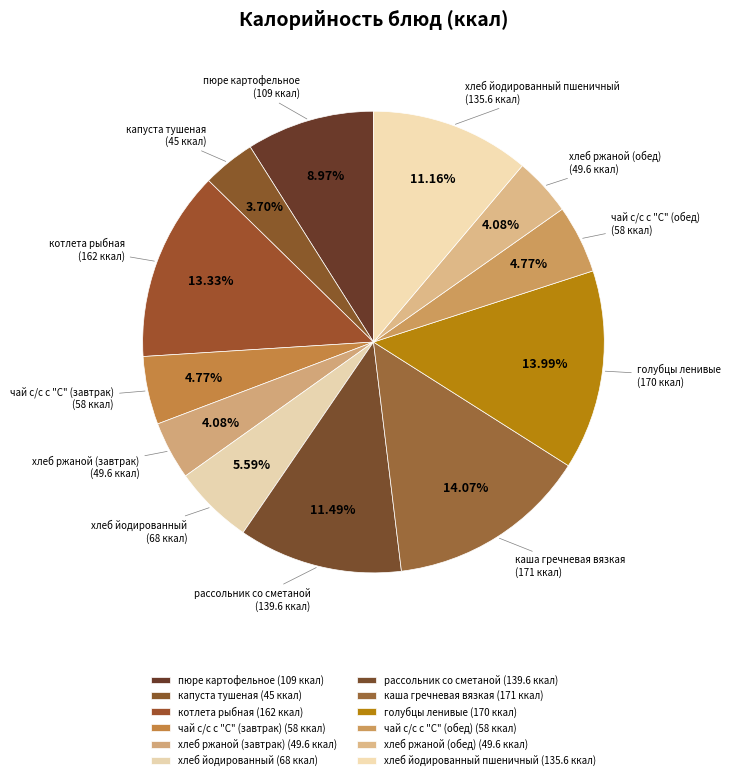

How many segments does this pie chart have?

12